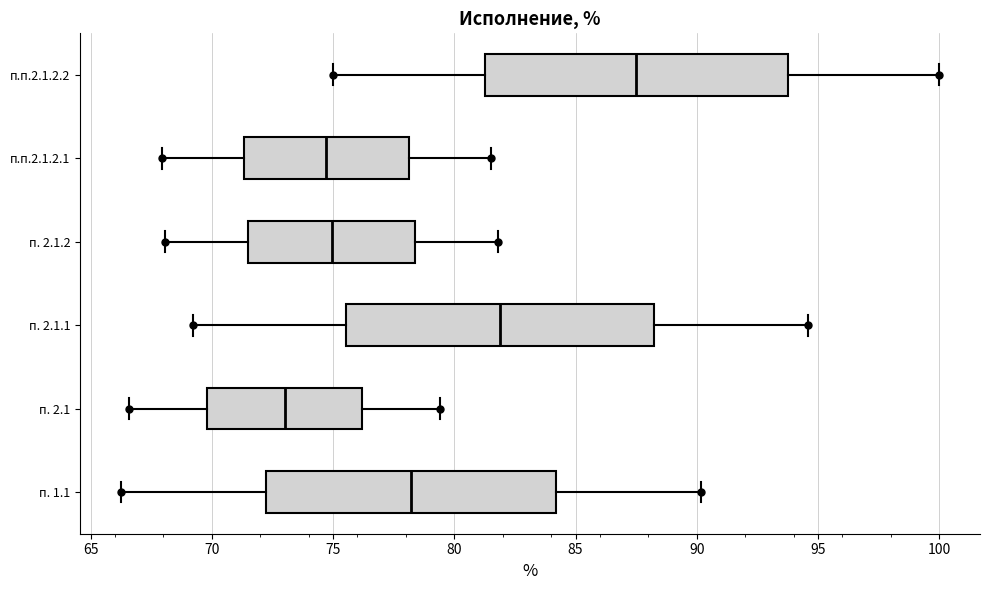

Which box's median line is the furthest to the right?

п.п.2.1.2.2